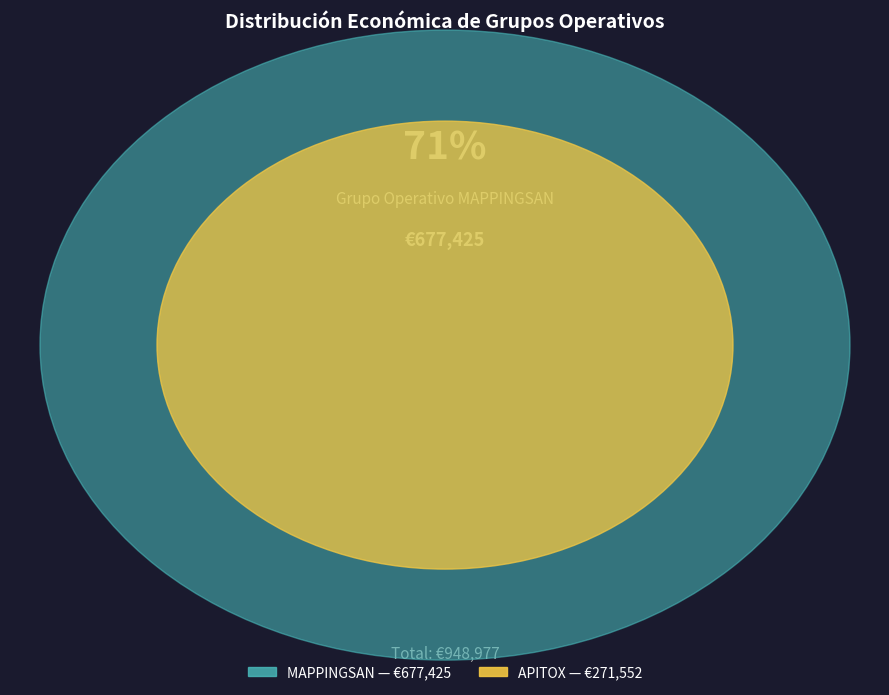

How many slices are in this pie chart?

2